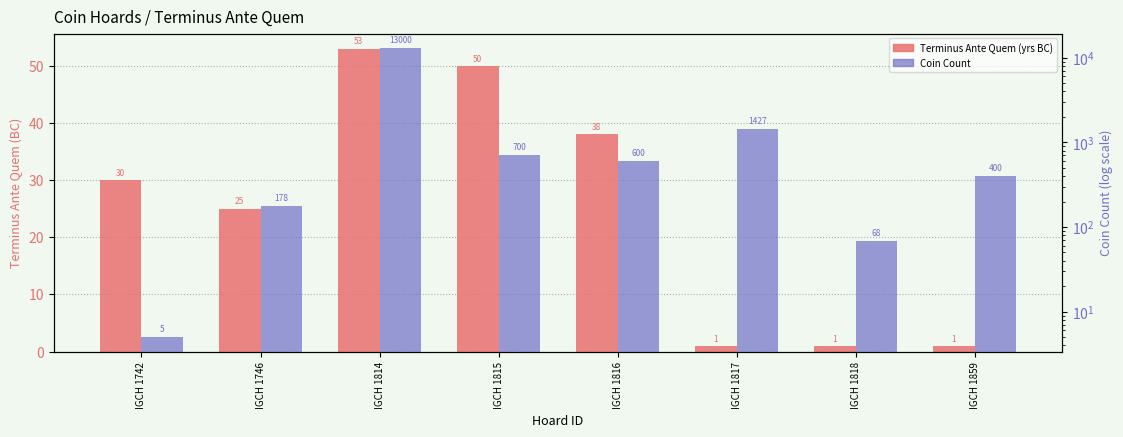

Are the bars horizontal?

No